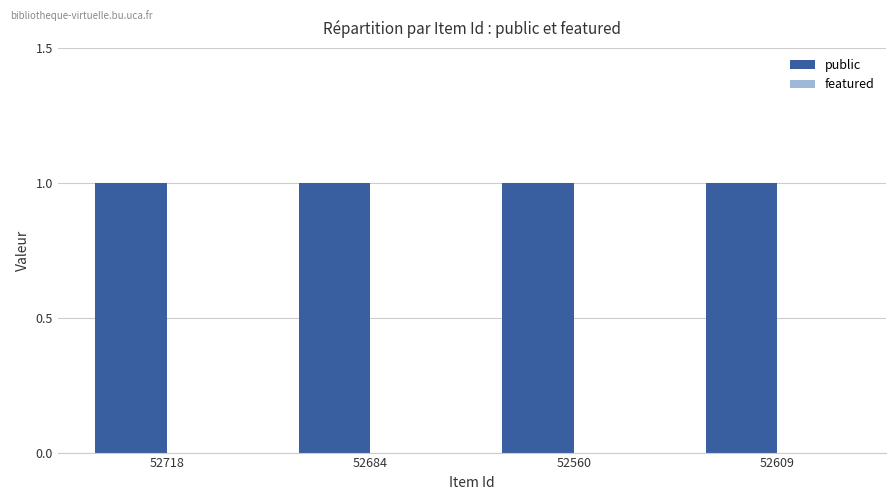

Reading left to right, what are all the values shown in this chart?

public: 1	1	1	1
featured: 0	0	0	0